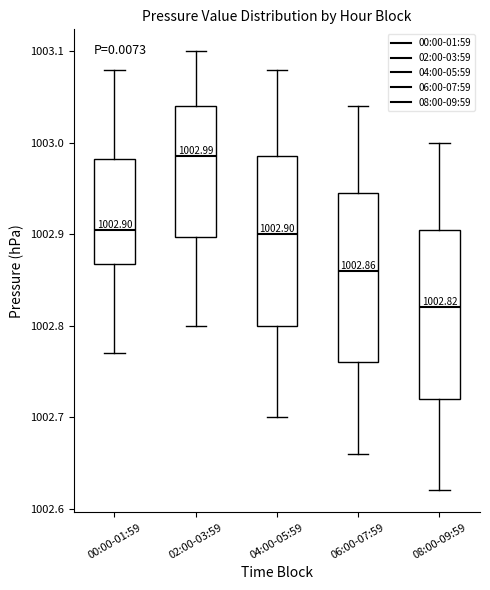

Which box has the lowest median line?

08:00-09:59